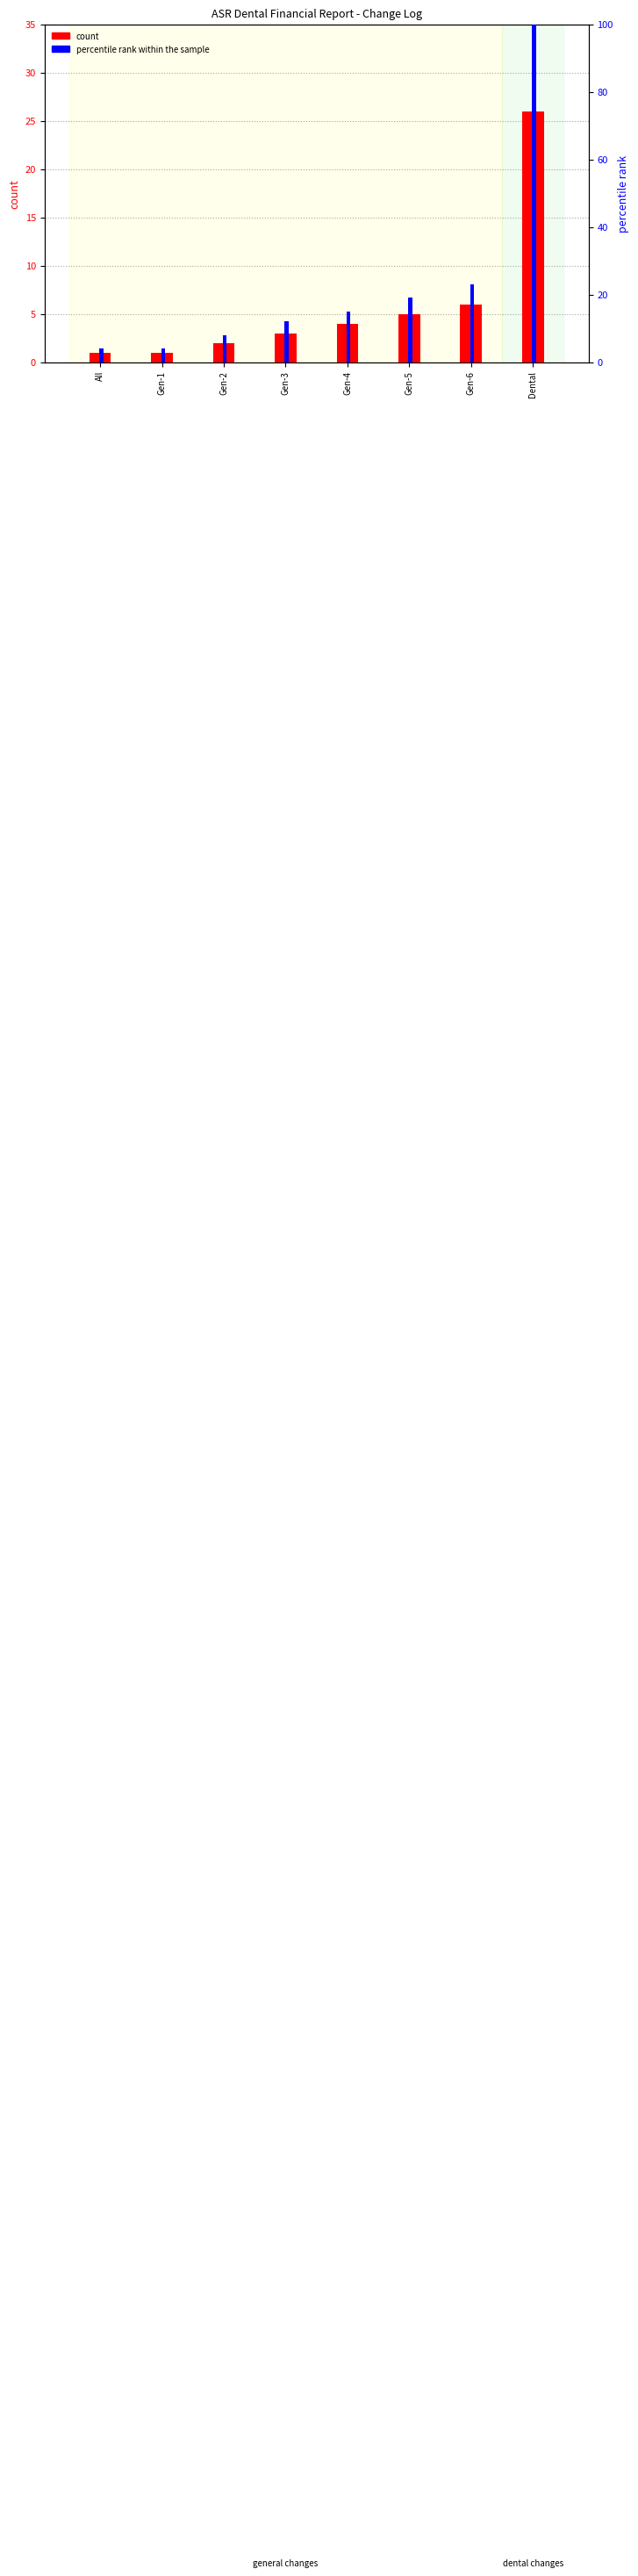

At which label does percentile rank within the sample first exceed 15?

Gen-5